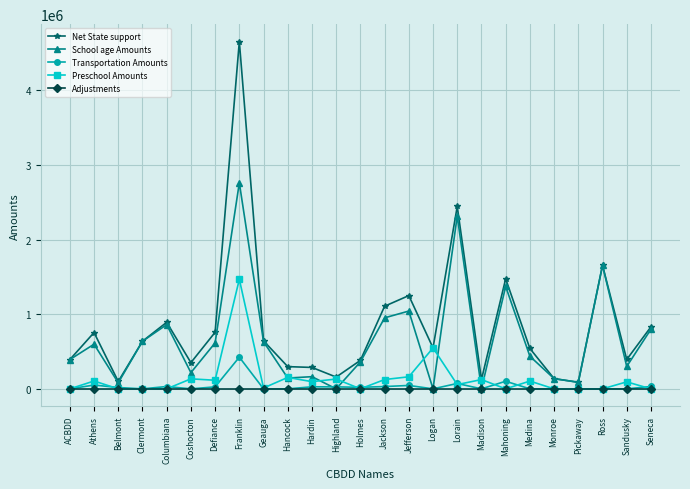

Is this an area chart (filled region under the line)?

No